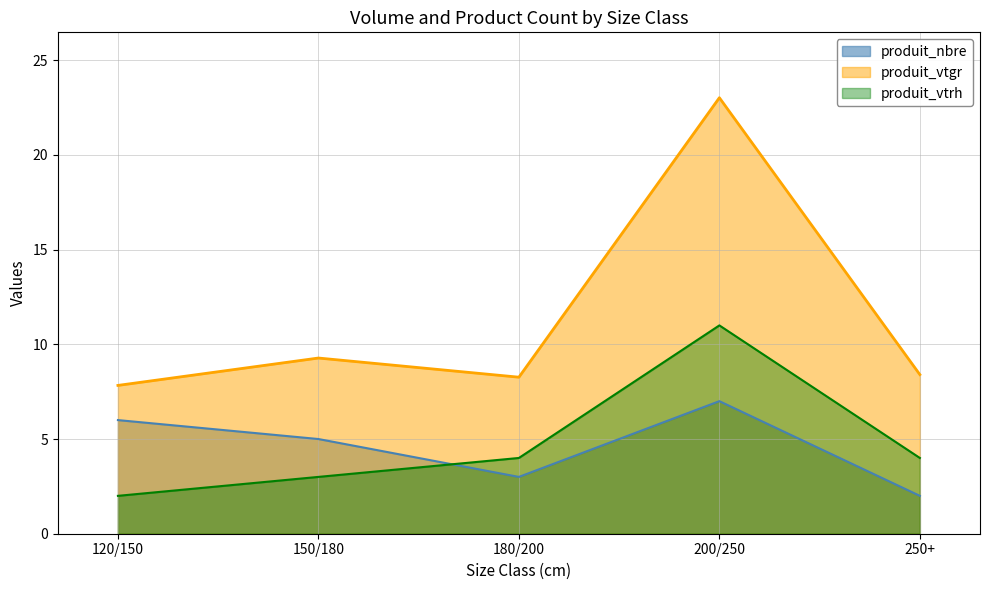

What is the total value across all series at 250+?

14.4